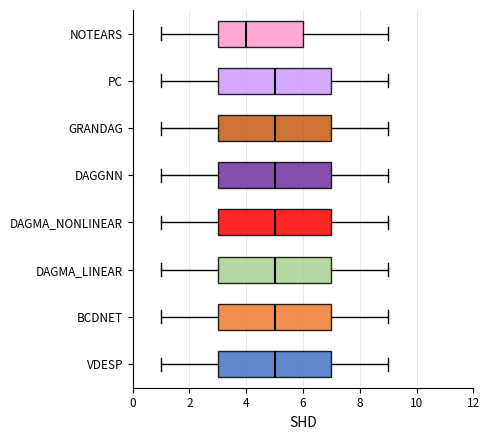

Reading bottom to top, read every box against the x-axis: the position of its median line, the range the box covers, and the ends of its whiskers. The values are not printed on the chart, so give them approximately, as read against the axis.

VDESP: median 5, box 3 to 7, whiskers 1 to 9
BCDNET: median 5, box 3 to 7, whiskers 1 to 9
DAGMA_LINEAR: median 5, box 3 to 7, whiskers 1 to 9
DAGMA_NONLINEAR: median 5, box 3 to 7, whiskers 1 to 9
DAGGNN: median 5, box 3 to 7, whiskers 1 to 9
GRANDAG: median 5, box 3 to 7, whiskers 1 to 9
PC: median 5, box 3 to 7, whiskers 1 to 9
NOTEARS: median 4, box 3 to 6, whiskers 1 to 9